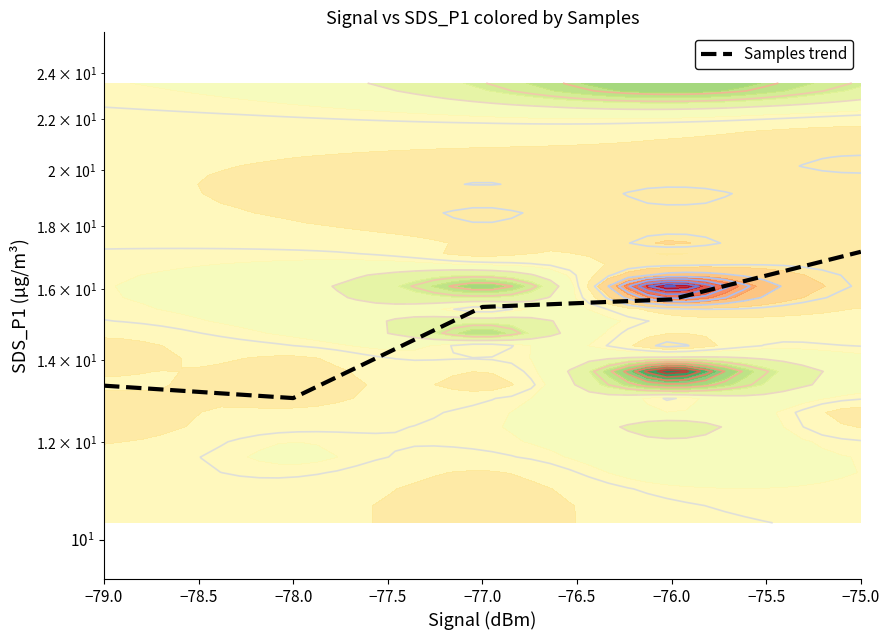

What is the average value?

14.9